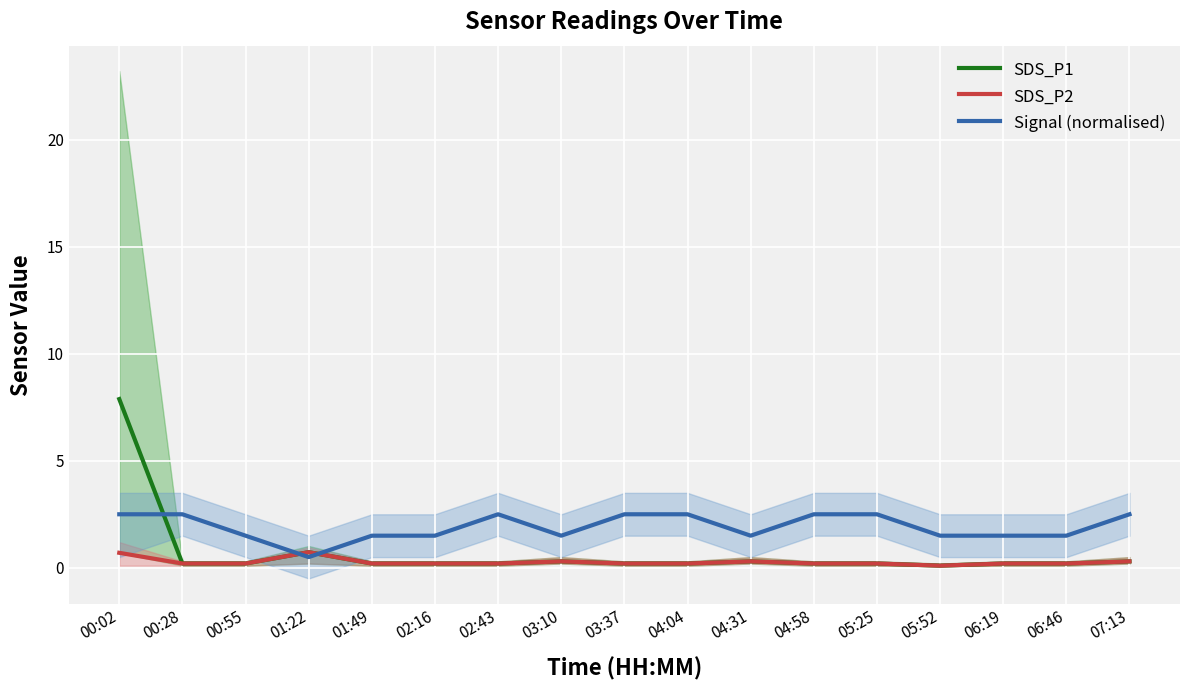

Which category has the highest value across all series?

00:02